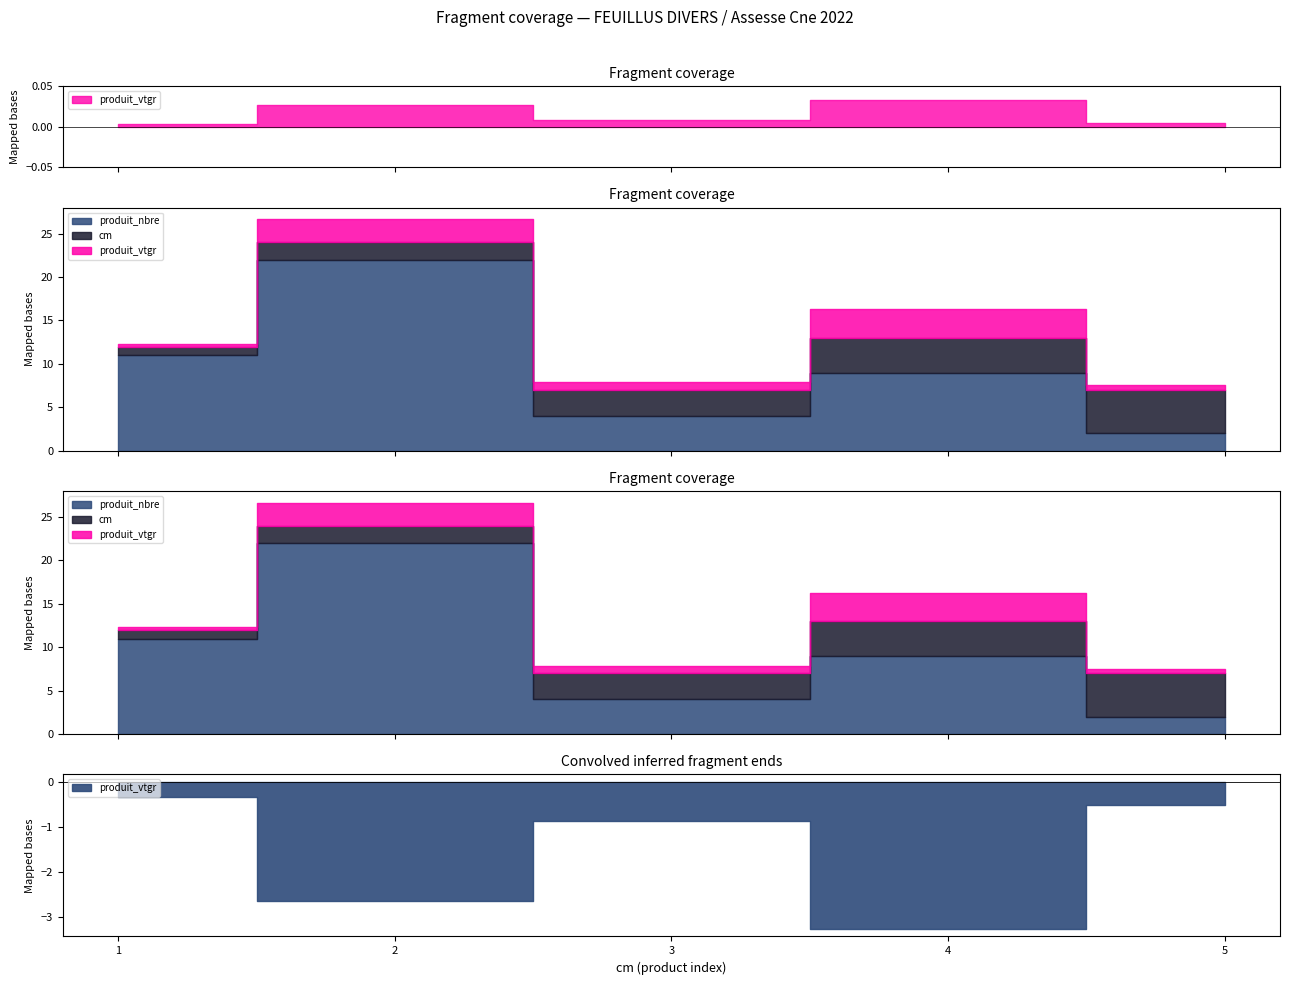

What is the value of the cm point at the 4th from the left?

4.0